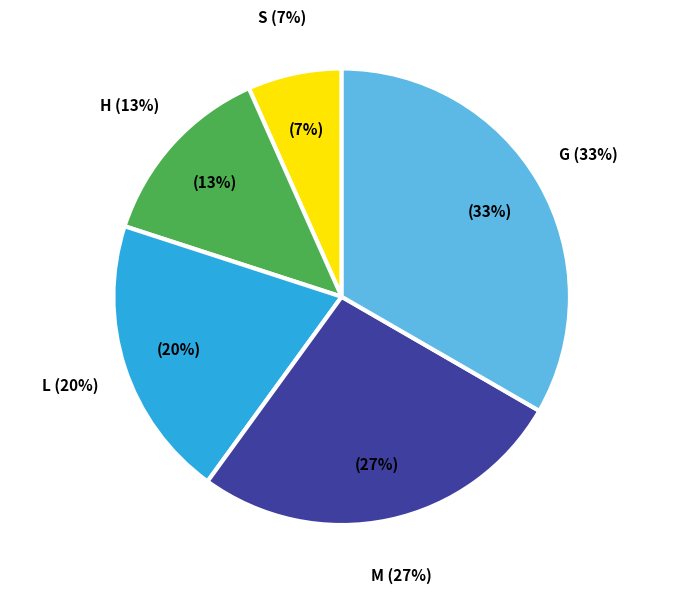

What percentage is the 2 slice, to the nearest percent?

33%